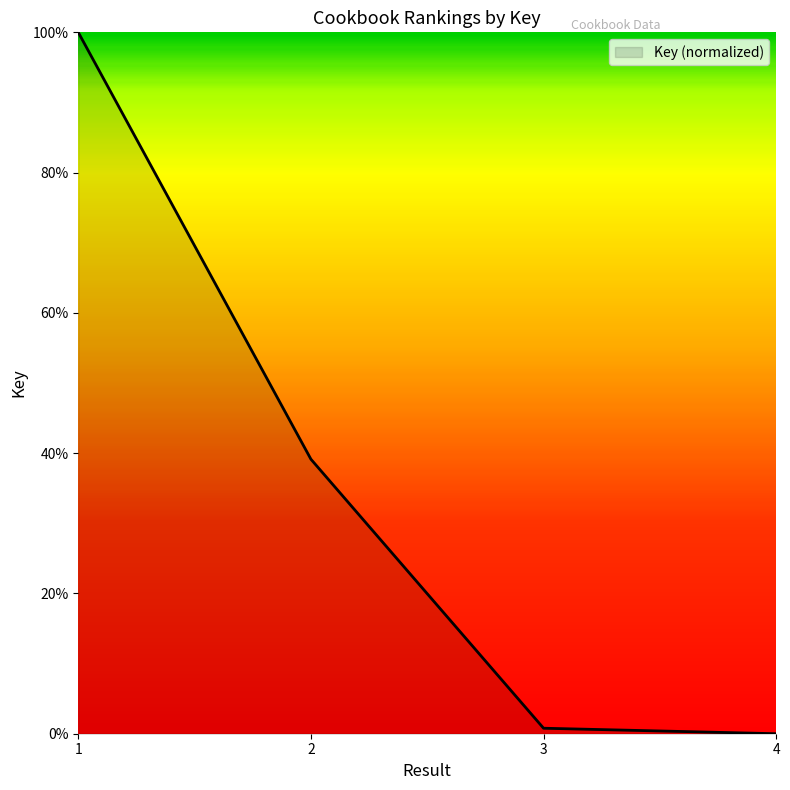

What is the maximum value shown in the chart?

100.0